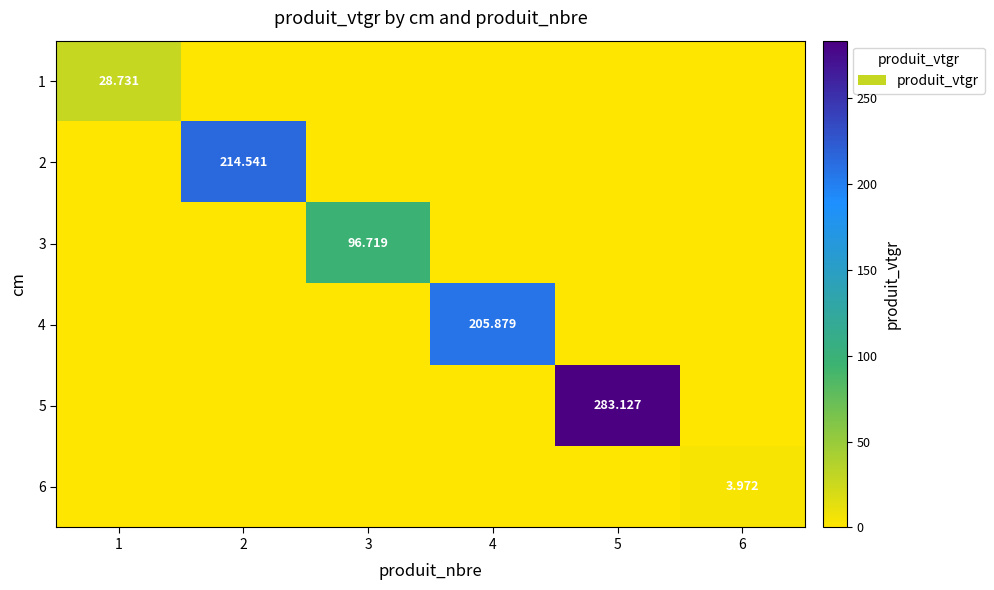

At which category is the sum across all series the highest?

5